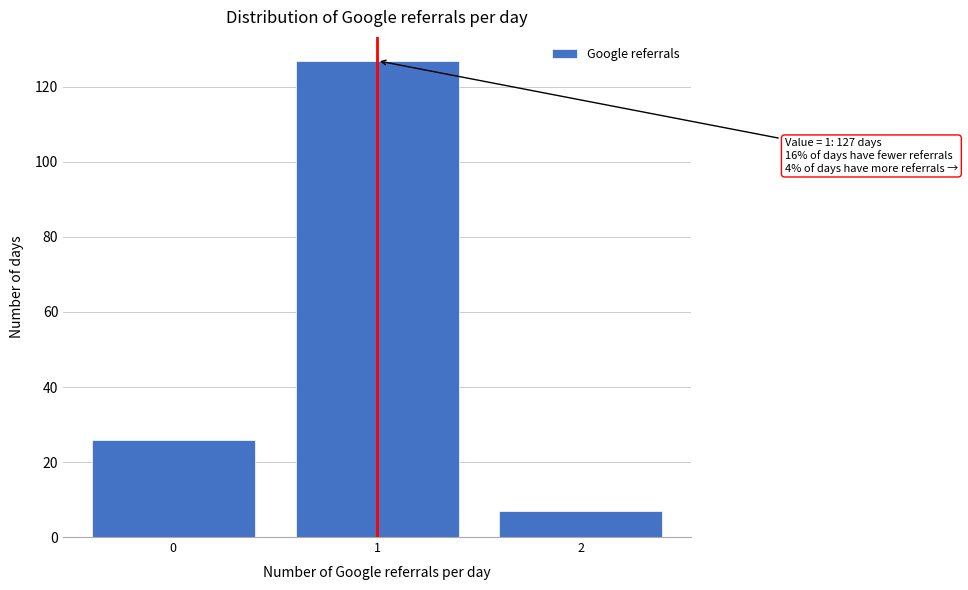

Reading right to left, what are all the values shown in this chart?

2=7	1=127	0=26